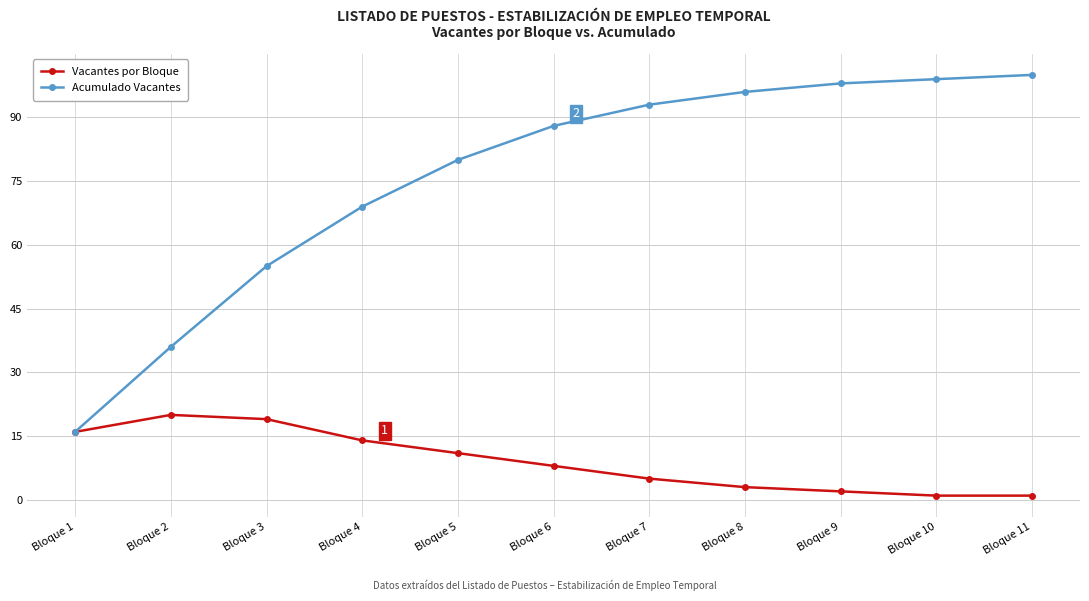

What is the difference between the maximum and minimum values in the Vacantes por Bloque series?

19